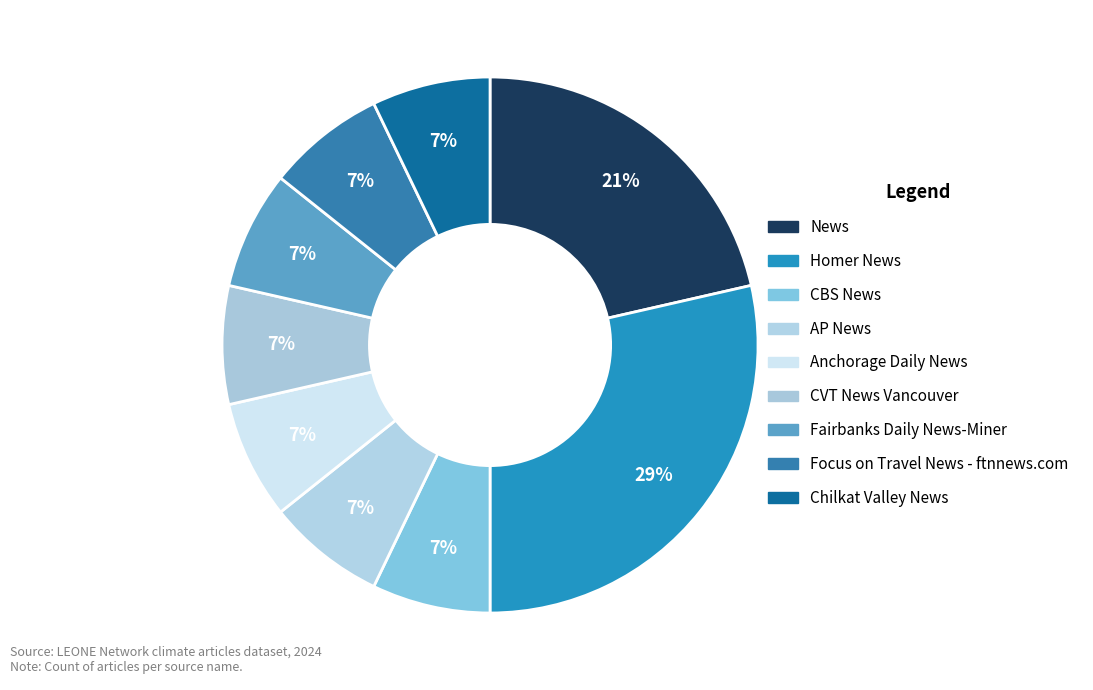

Is it true that Chilkat Valley News is 7% of the pie?

True